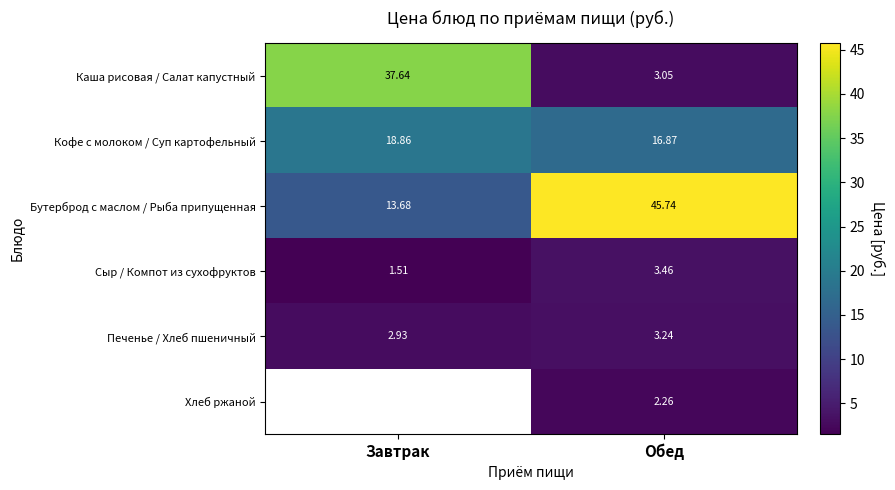

List the labels in order of Кофе с молоком / Суп картофельный value, largest first.

Завтрак, Обед